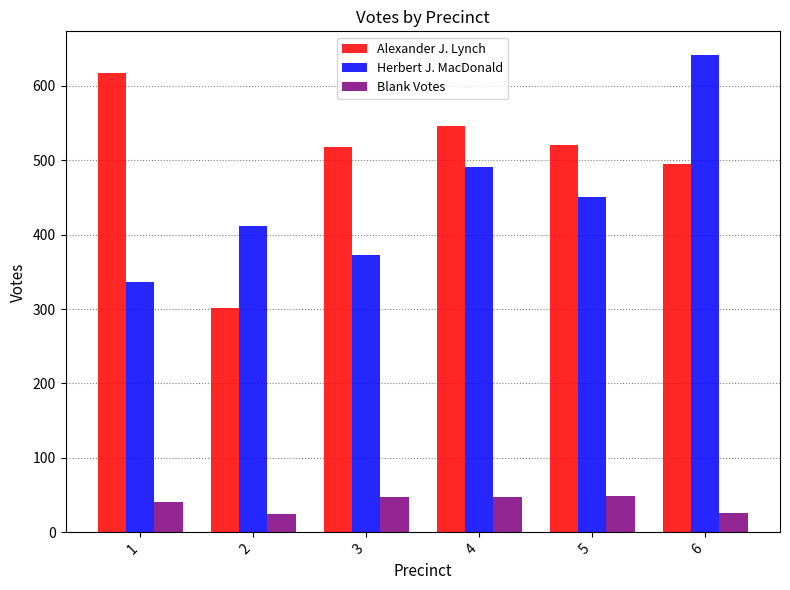

What is the difference between the highest and lowest values at 5?

471